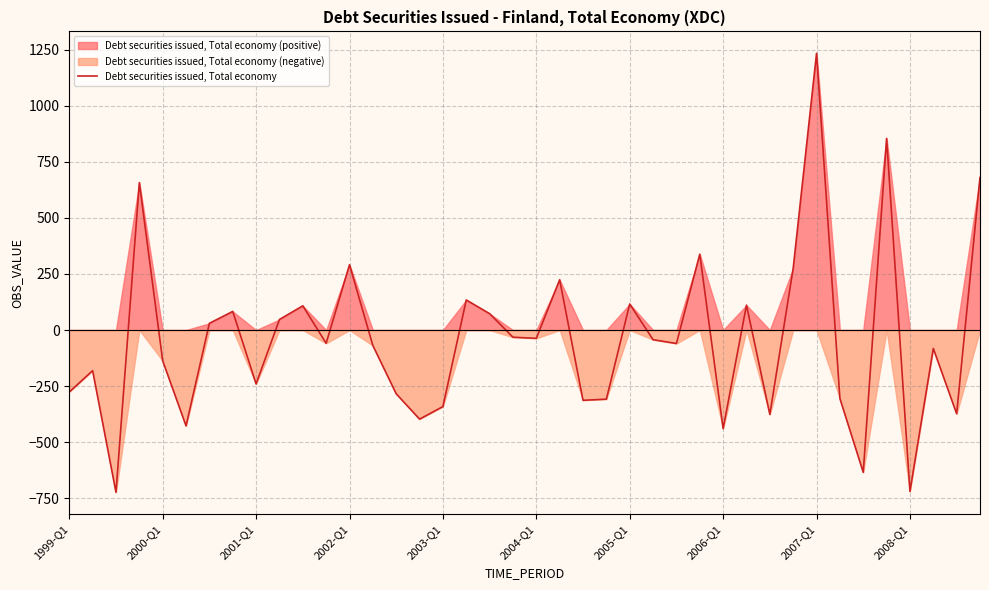

How many categories are shown in the chart?

40